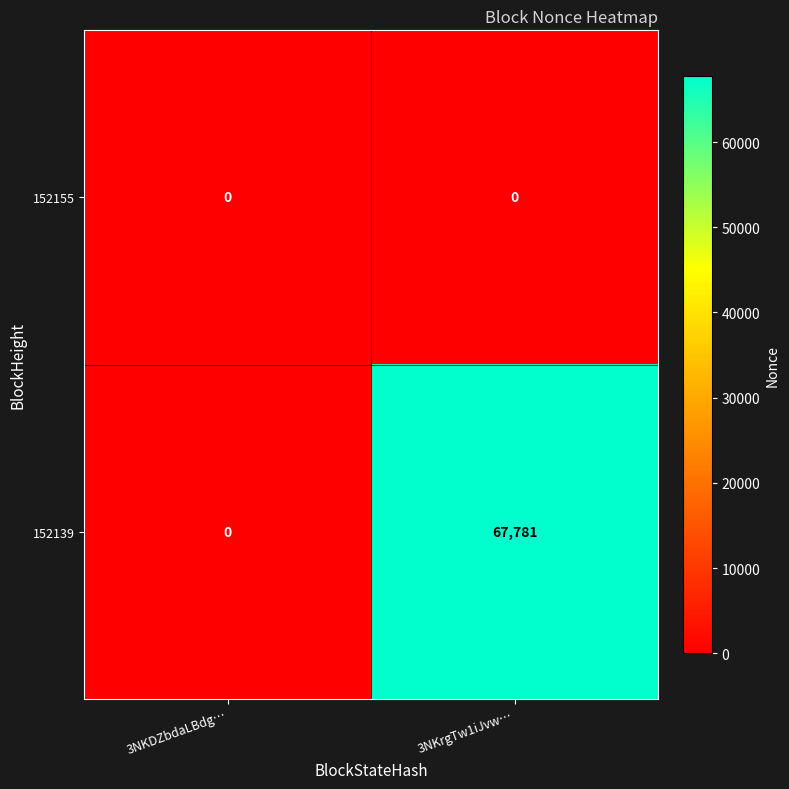

Rank the series at 3NKrgTw1iJvw… from lowest to highest value.

152155, 152139